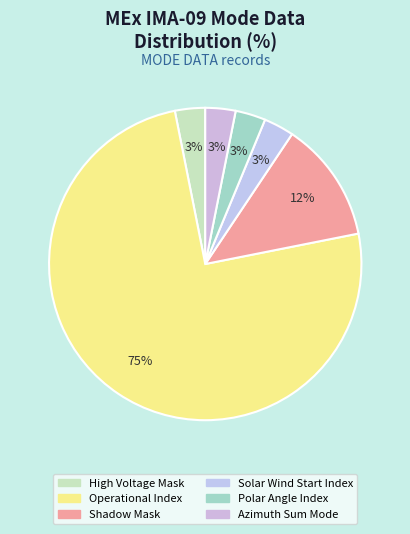

Which slice is the largest?

Operational Index